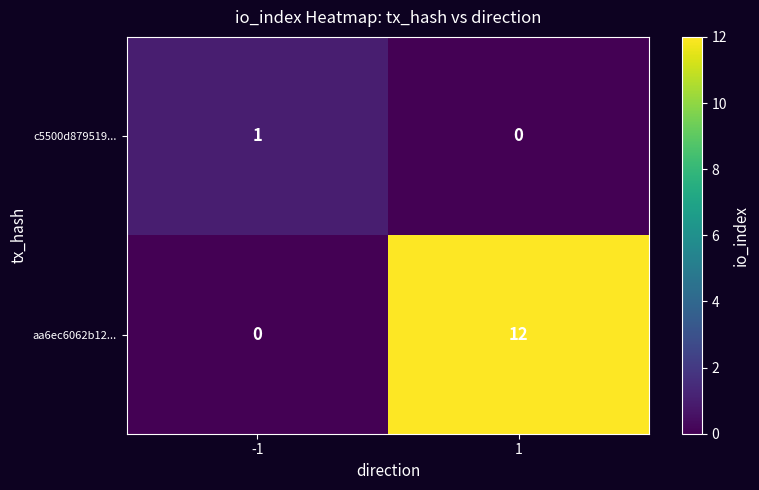

Which series has the largest total across all categories?

aa6ec6062b12...